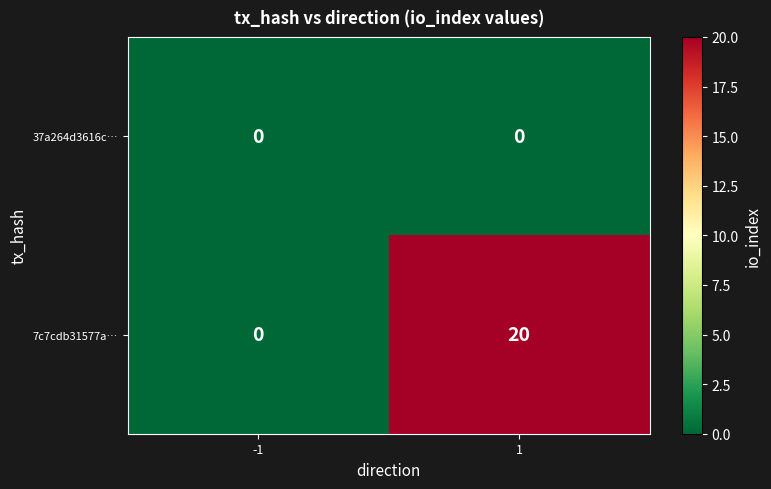

Reading left to right, list all the values displayed in this chart.

37a264d3616c…: -1=0	1=0
7c7cdb31577a…: -1=0	1=20